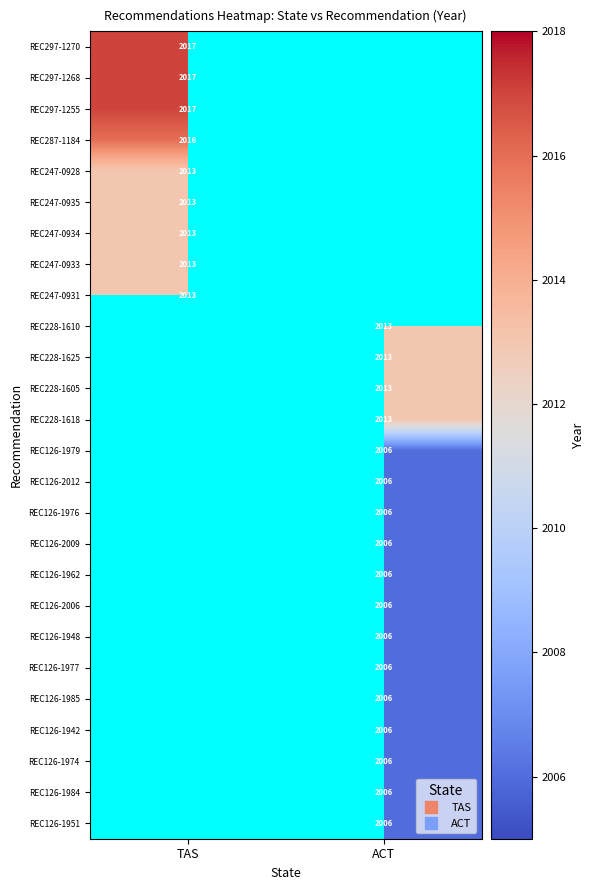

At which category does the chart reach its minimum across all series?

ACT